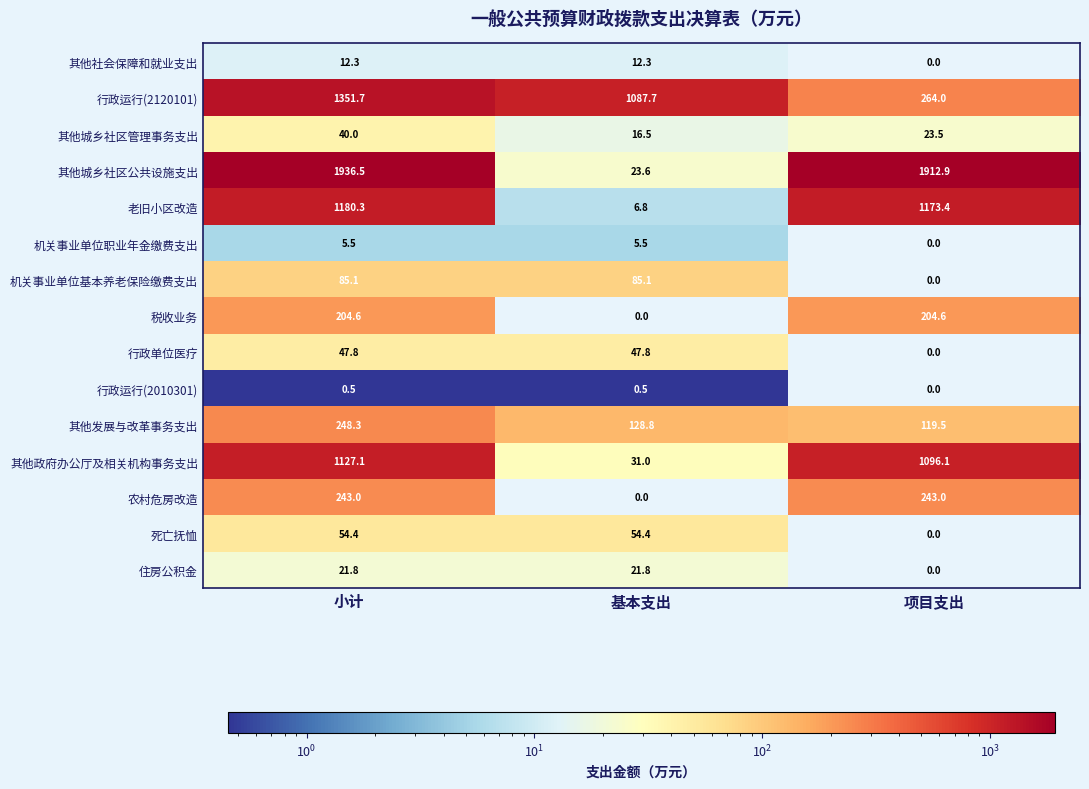

At which category is the sum across all series the highest?

小计